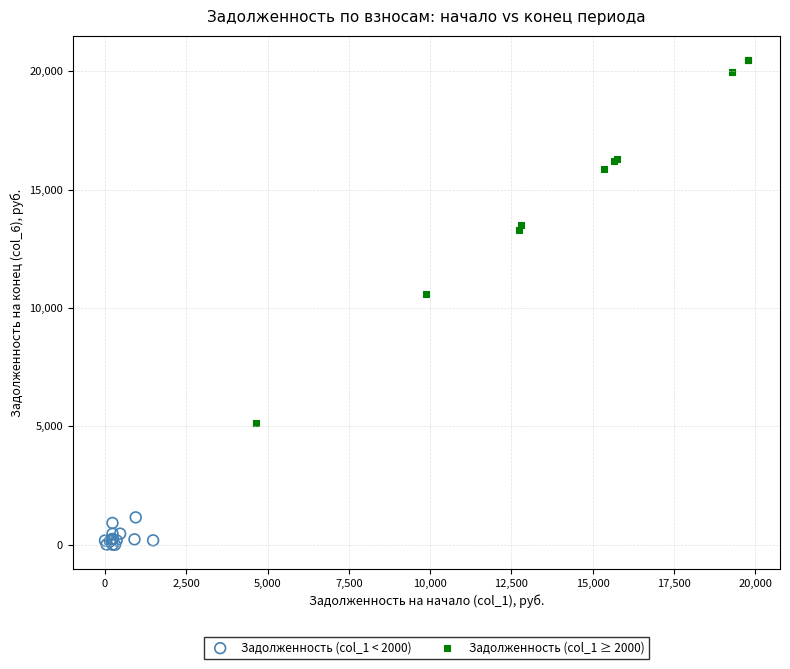

Which series contains the lowest Y value?

Задолженность (col_1 < 2000)